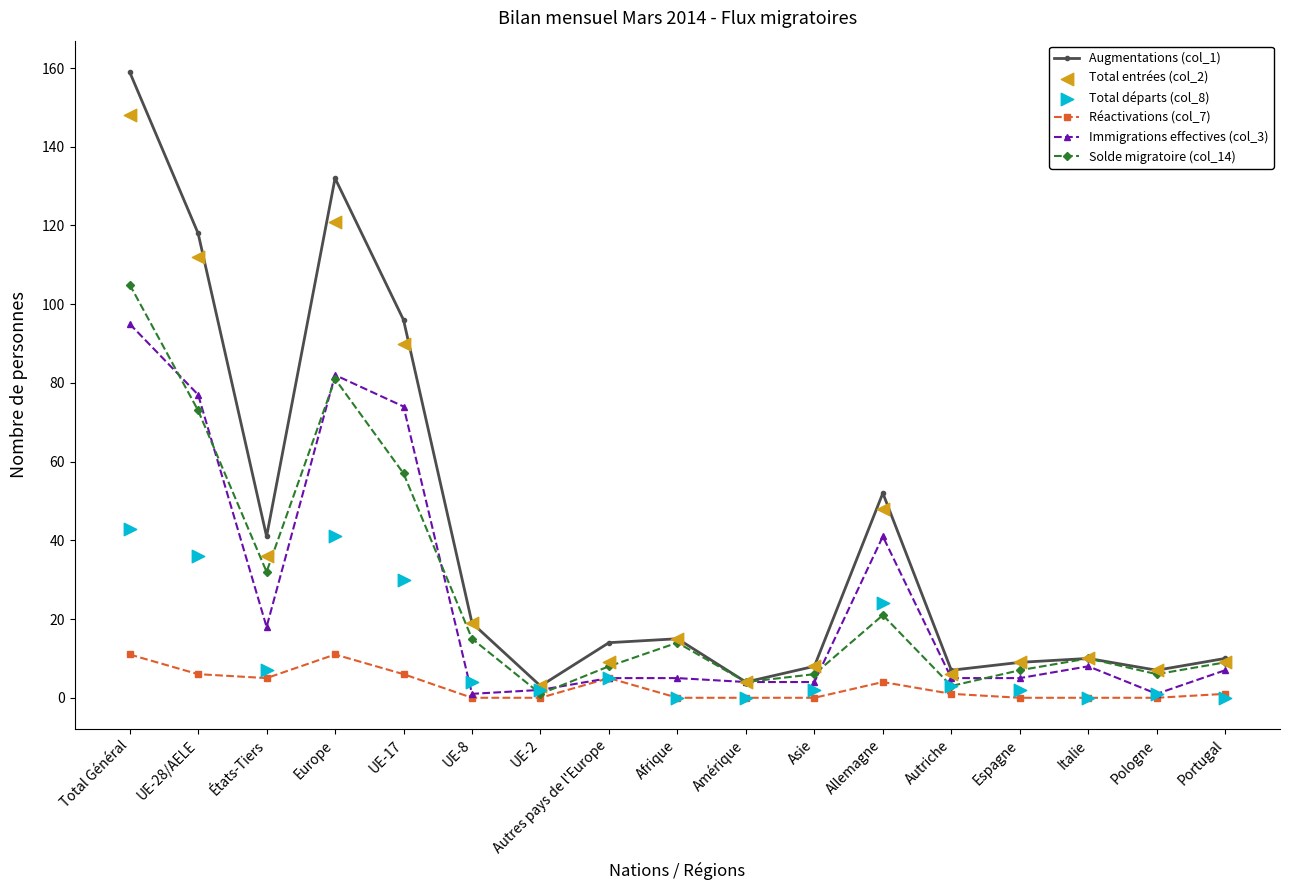

What are all the series names shown in the legend?

Augmentations (col_1), Réactivations (col_7), Immigrations effectives (col_3), Solde migratoire (col_14), Total entrées (col_2), Total départs (col_8)